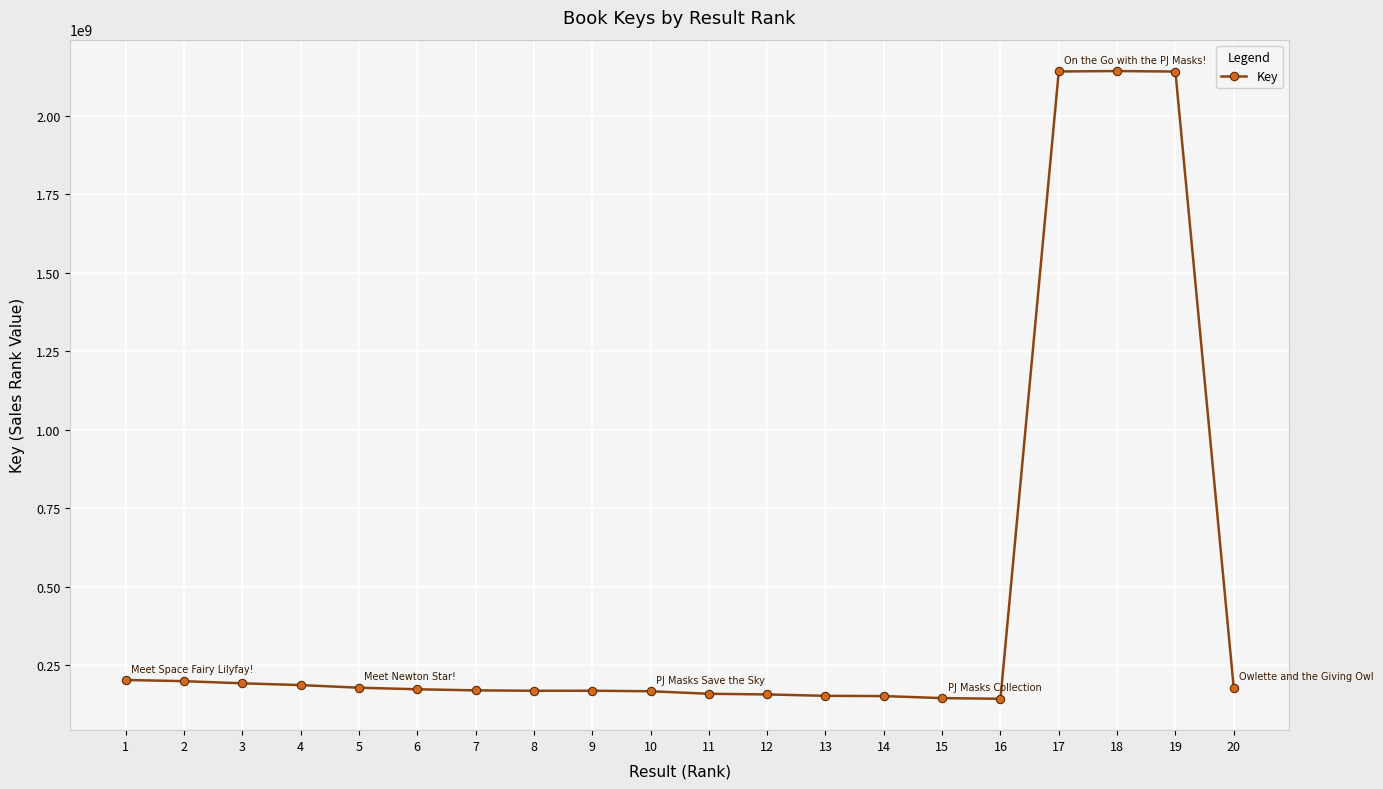

What is the maximum value shown in the chart?

2142393242